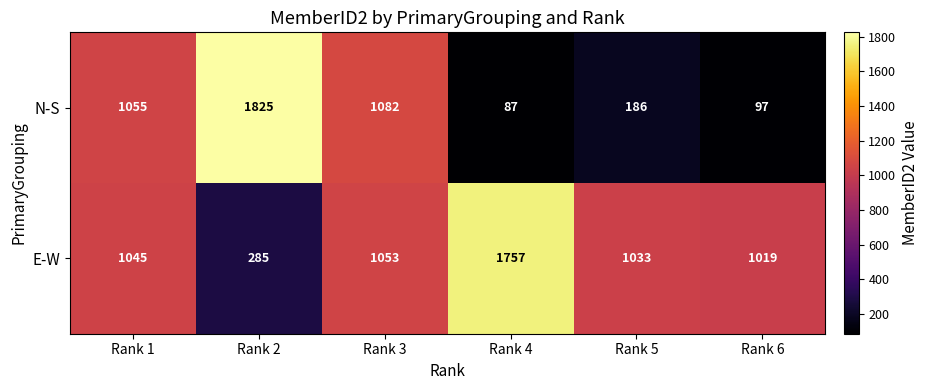

At Rank 5, list the series in order from largest to smallest.

E-W, N-S